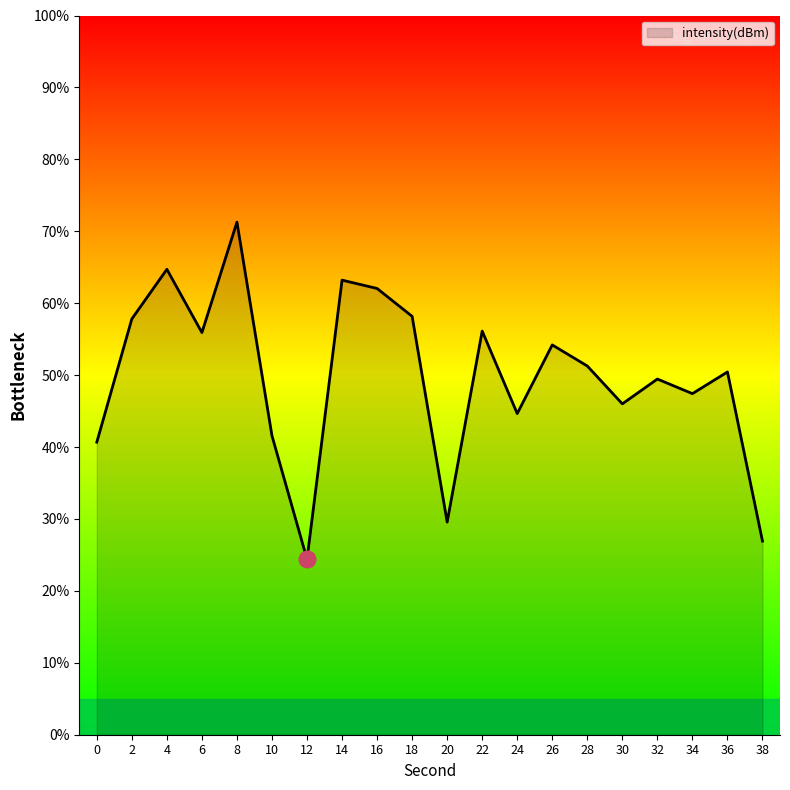

What is the change in value from 18 to 34?

-10.7